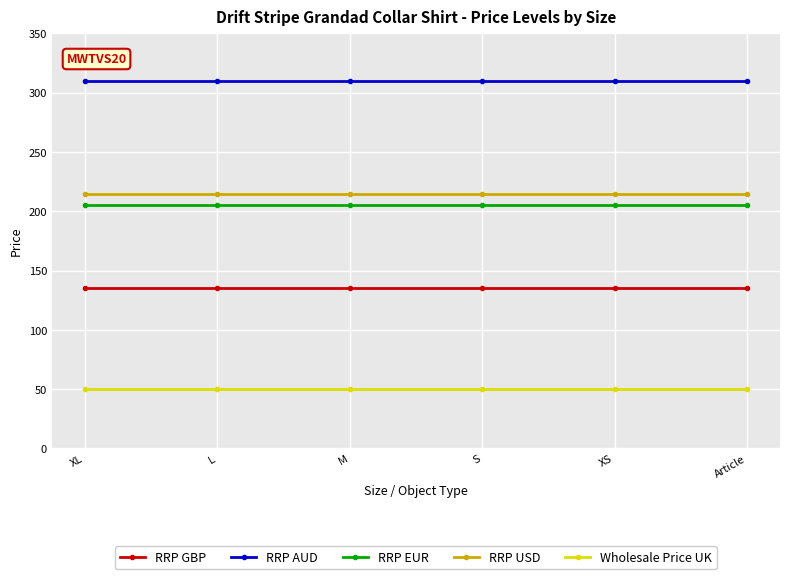

Reading left to right, list all the values displayed in this chart.

RRP GBP: XL=135	L=135	M=135	S=135	XS=135	Article=135
RRP AUD: XL=310	L=310	M=310	S=310	XS=310	Article=310
RRP EUR: XL=205	L=205	M=205	S=205	XS=205	Article=205
RRP USD: XL=215	L=215	M=215	S=215	XS=215	Article=215
Wholesale Price UK: XL=50	L=50	M=50	S=50	XS=50	Article=50